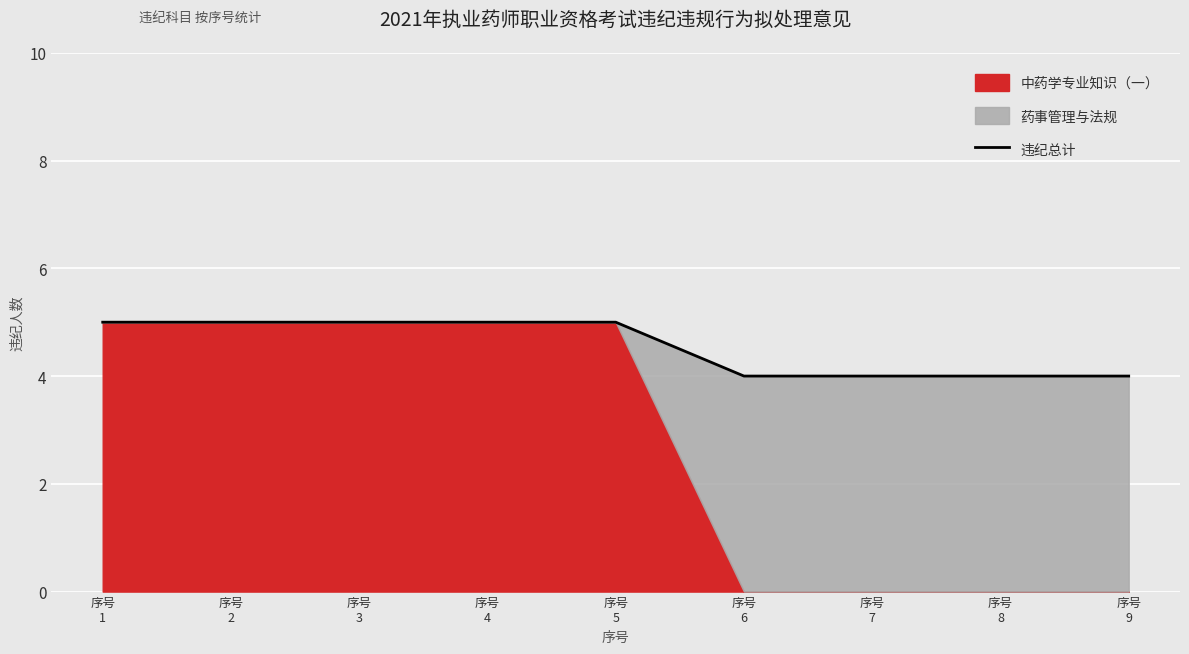

How many data points are less than 5?

4